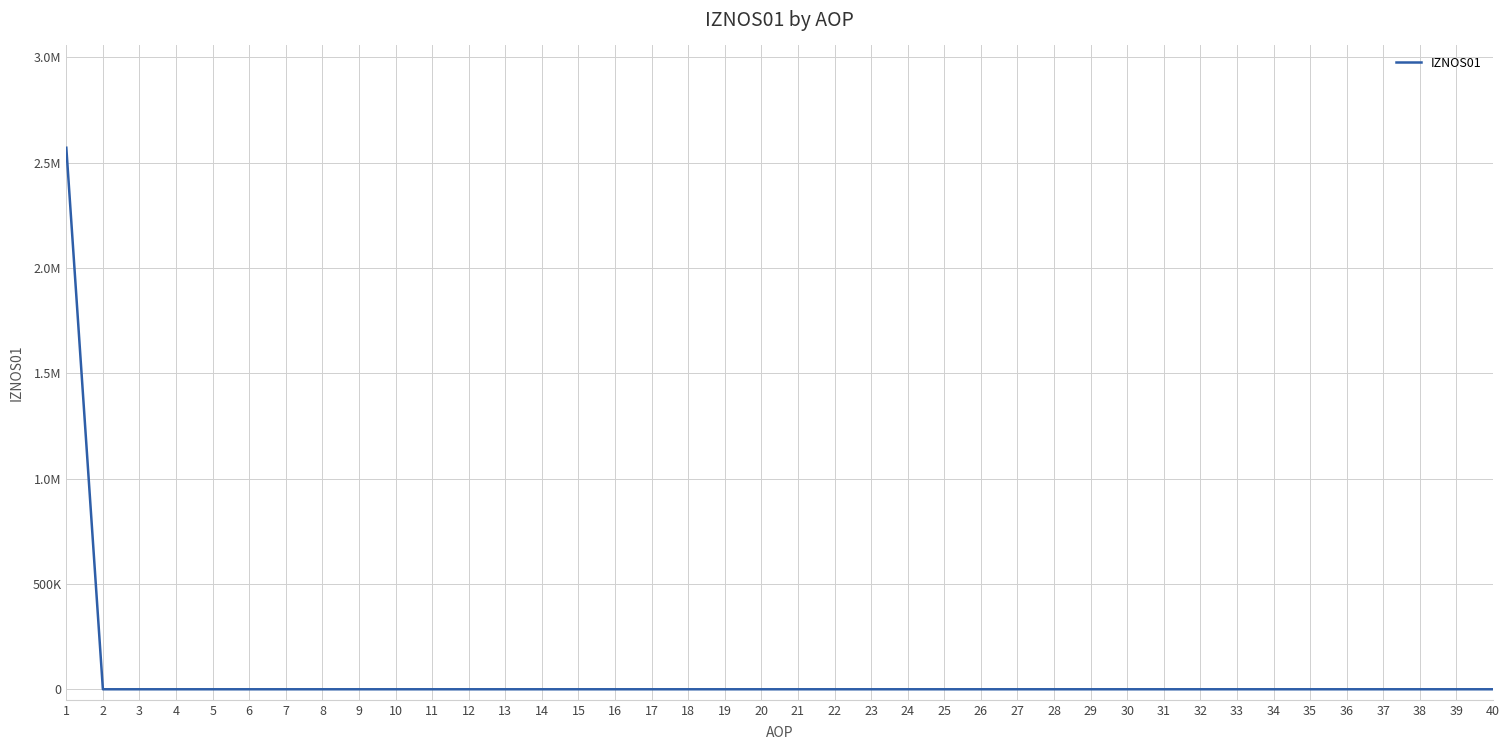

What is the value of the 1st point from the left?

2570246.7